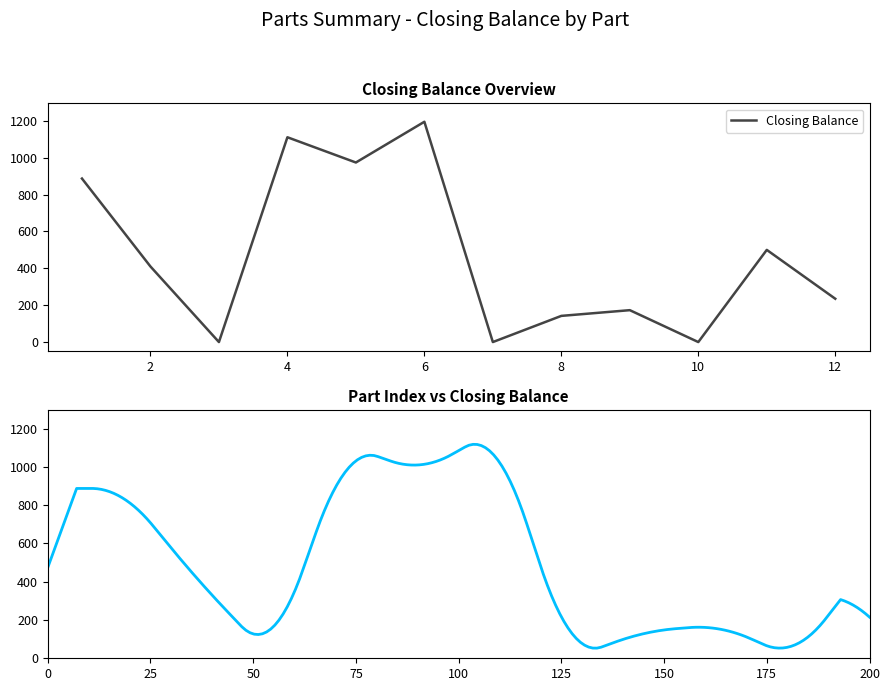

The value of Closing Balance at 12 is 235. True or false?

True